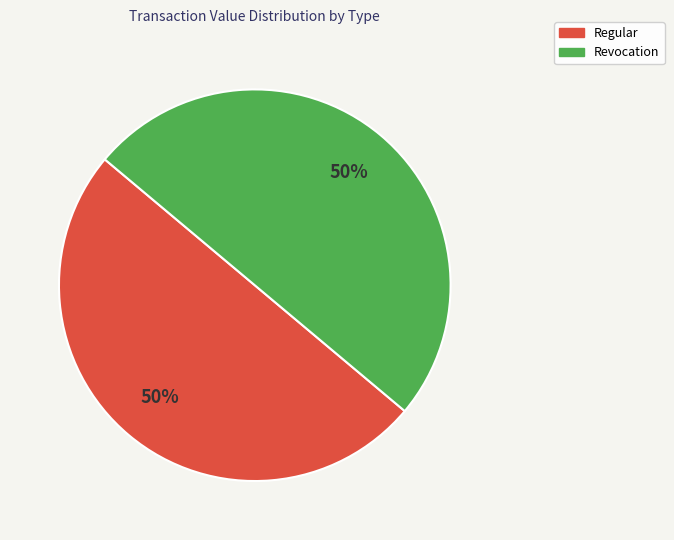

How many segments does this pie chart have?

2